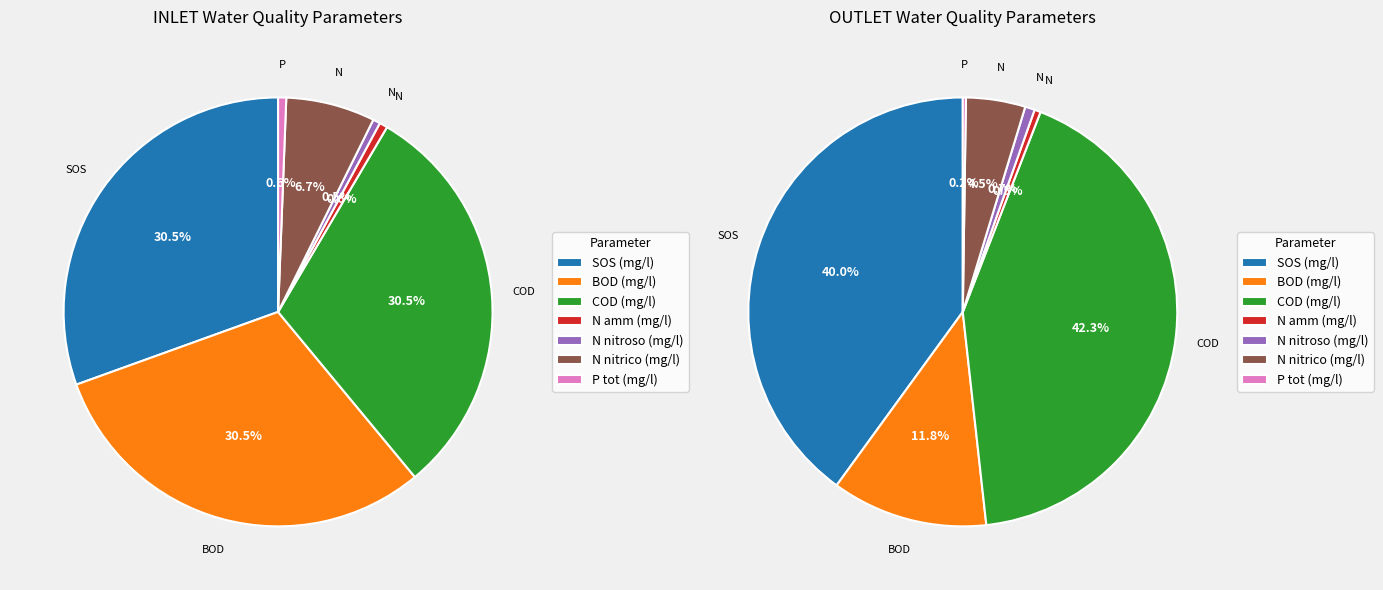

Count the number of slices in the pie.

7